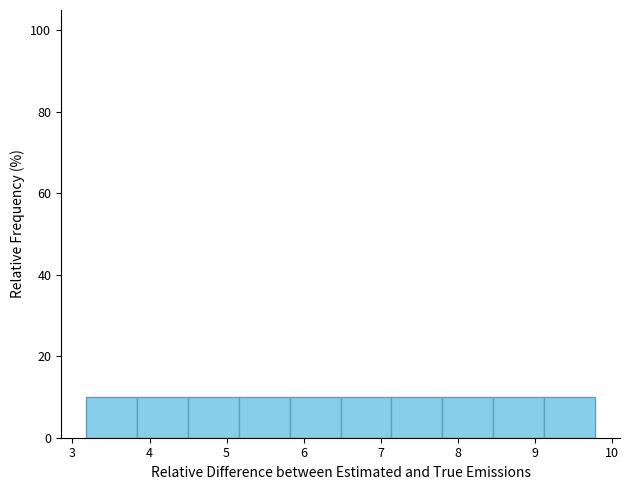

Reading left to right, transcribe this chart: for each bar, give the range it covers on the x-axis and its height. Neither the bar edges nor the heights are printed on the chart, so give them approximately, as read against the axes.

3.2 to 3.8: 10
3.8 to 4.5: 10
4.5 to 5.2: 10
5.2 to 5.8: 10
5.8 to 6.5: 10
6.5 to 7.1: 10
7.1 to 7.8: 10
7.8 to 8.5: 10
8.5 to 9.1: 10
9.1 to 9.8: 10